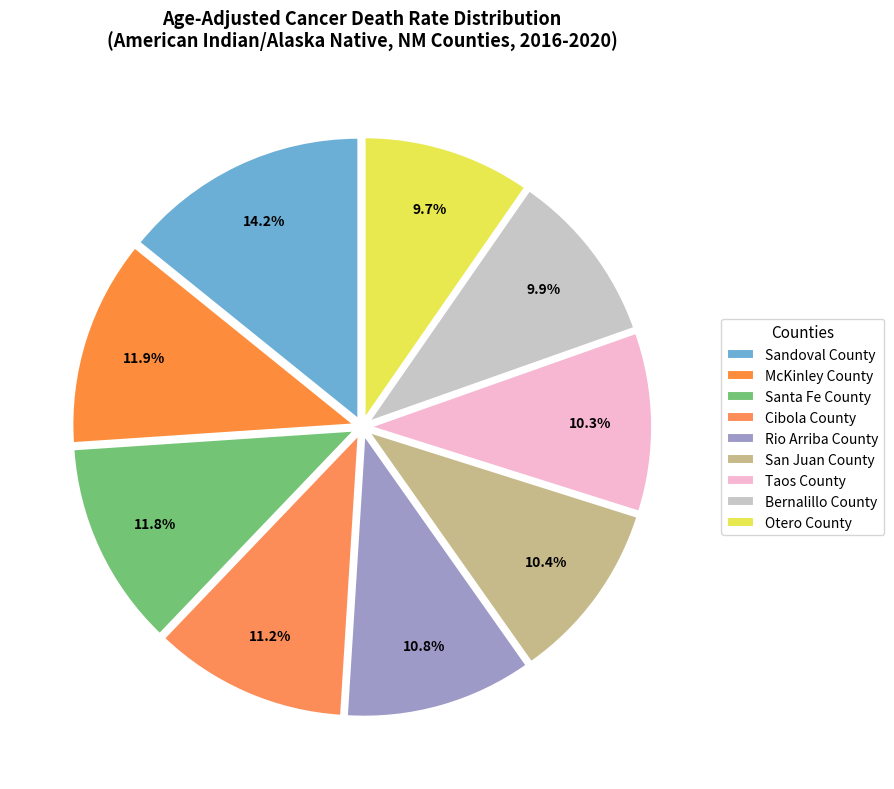

Is the sum of Cibola County and Sandoval County greater than half?

No